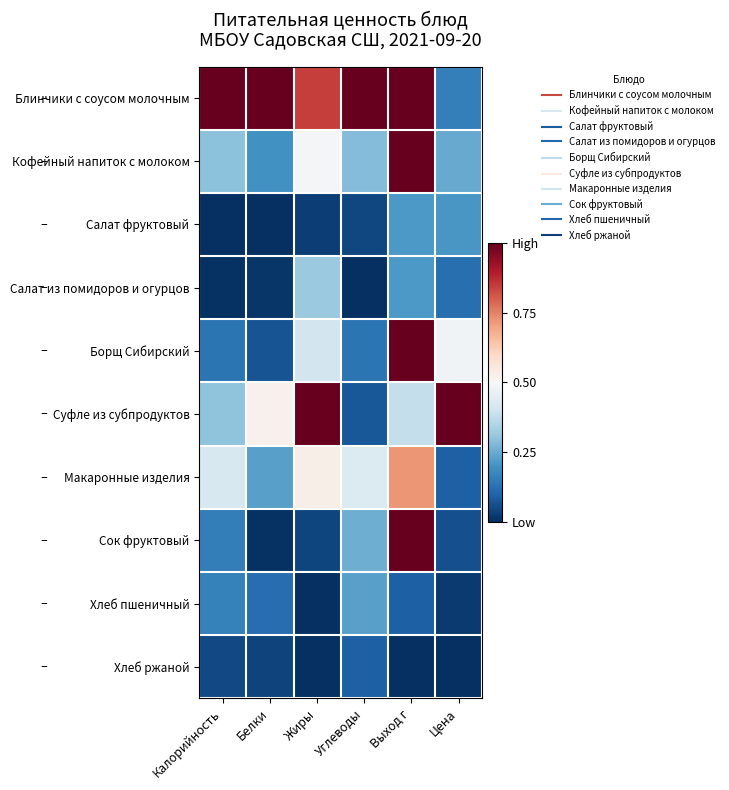

Which has a higher value, Цена or Белки?

Белки